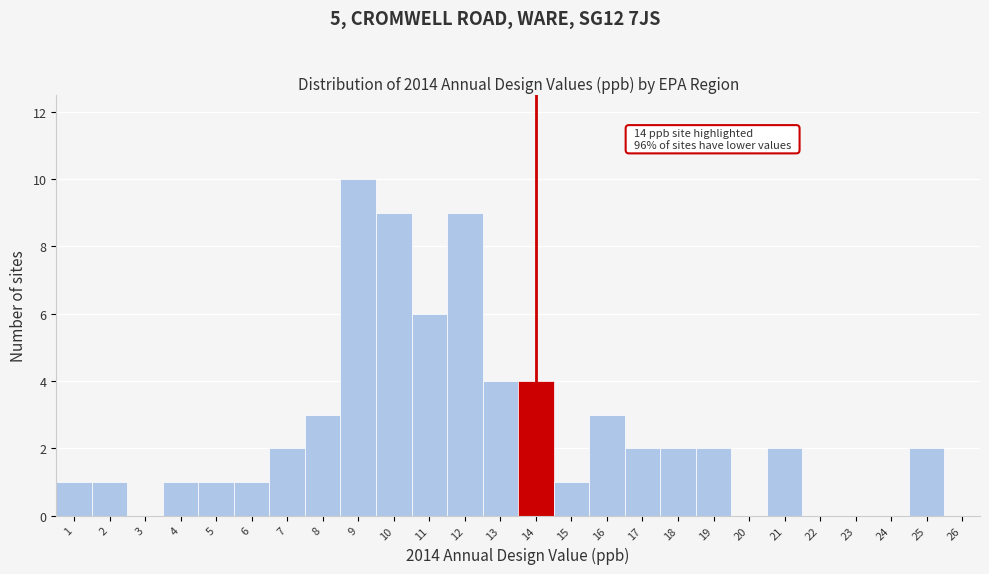

Reading right to left, list all the values displayed in this chart.

26=0	25=2	24=0	23=0	22=0	21=2	20=0	19=2	18=2	17=2	16=3	15=1	14=4	13=4	12=9	11=6	10=9	9=10	8=3	7=2	6=1	5=1	4=1	3=0	2=1	1=1